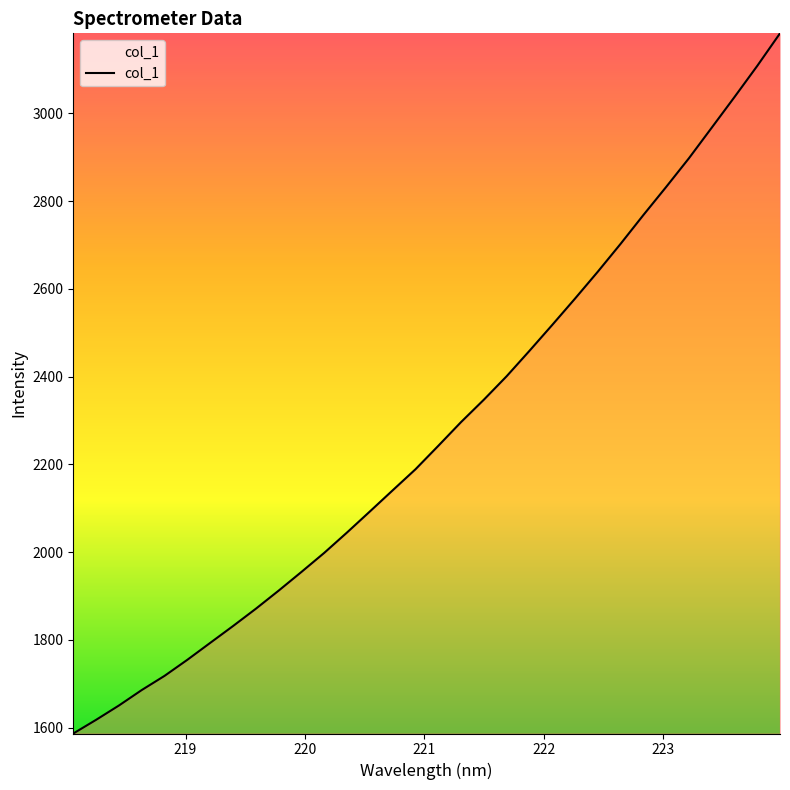

What is the sum of all values?

72824.2